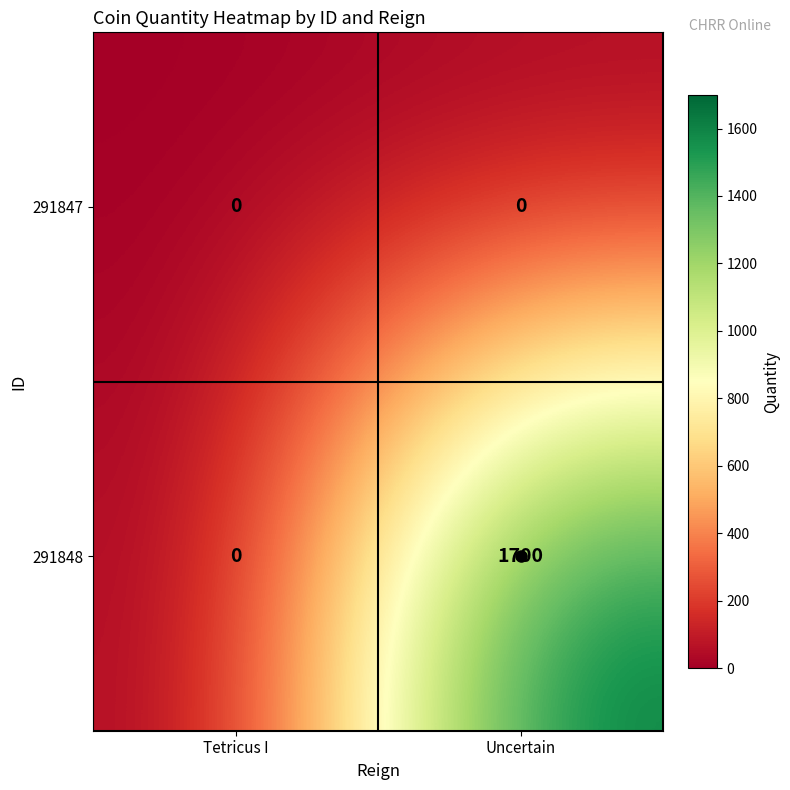

Between Tetricus I and Uncertain, which series saw the biggest shift?

291848